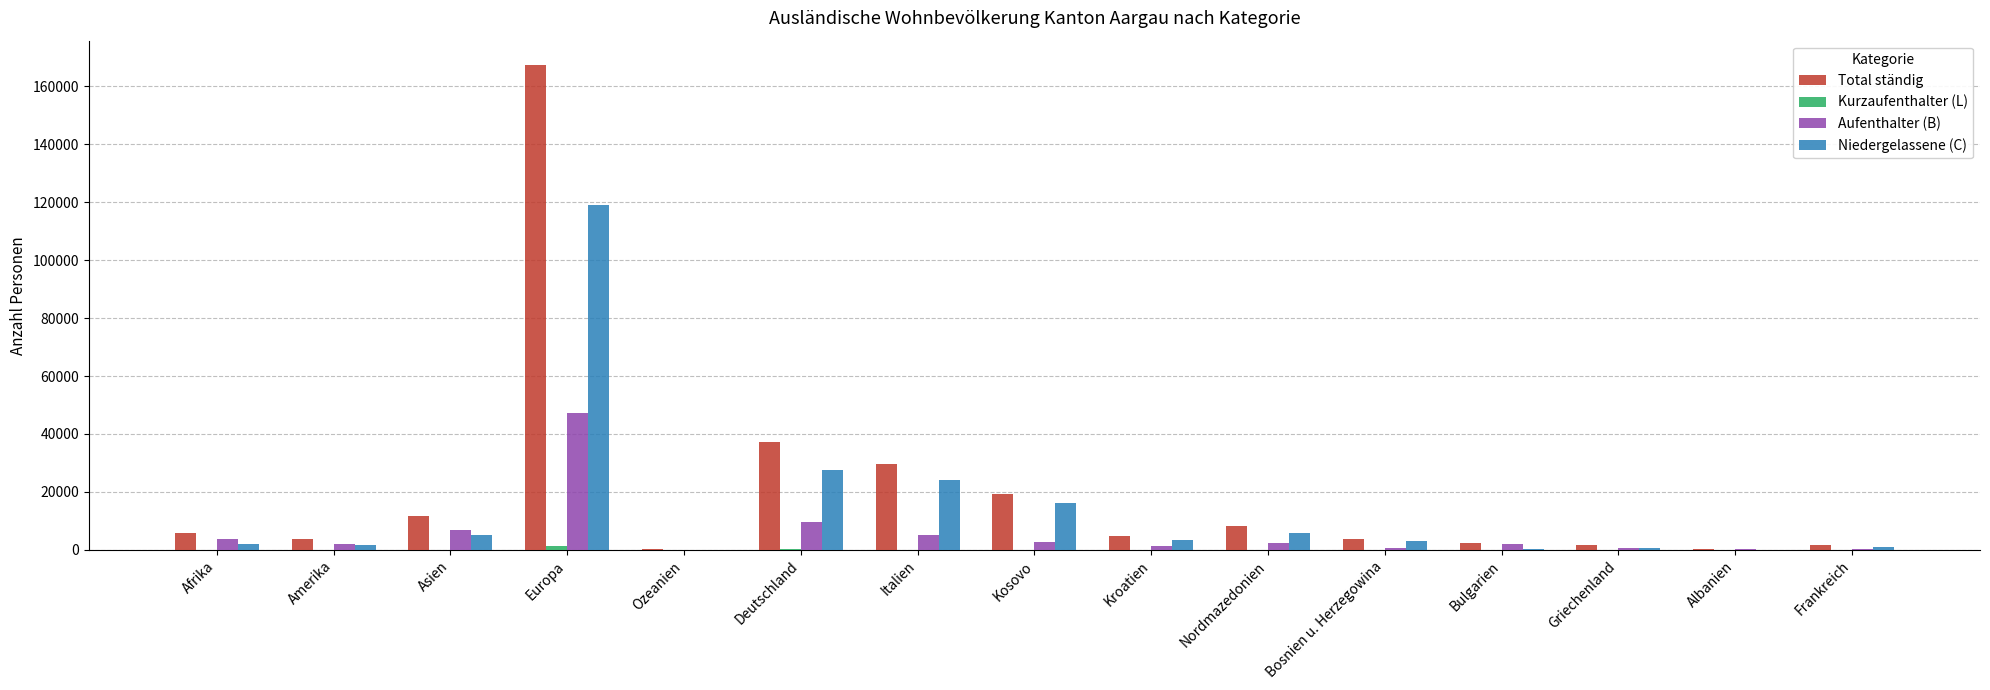

Which series has the largest range (max minus min)?

Total ständig